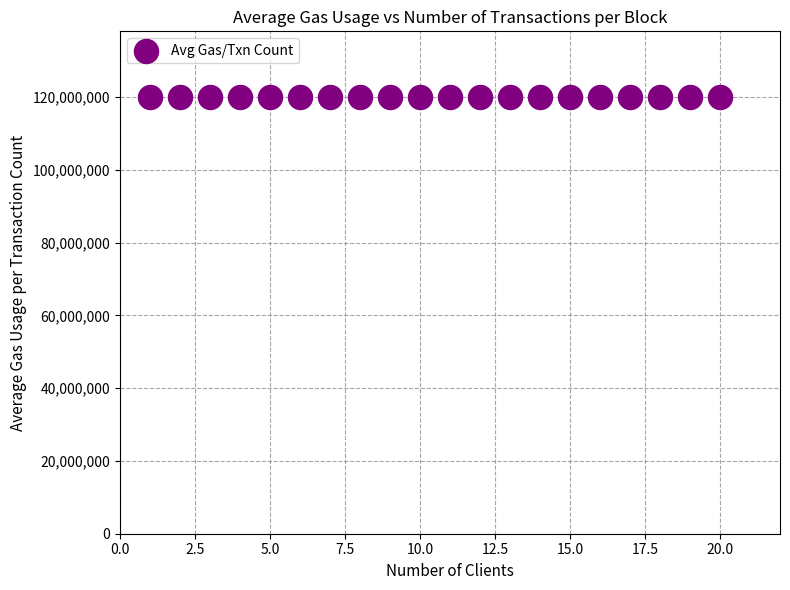

What is the range of X values (max minus min)?

19